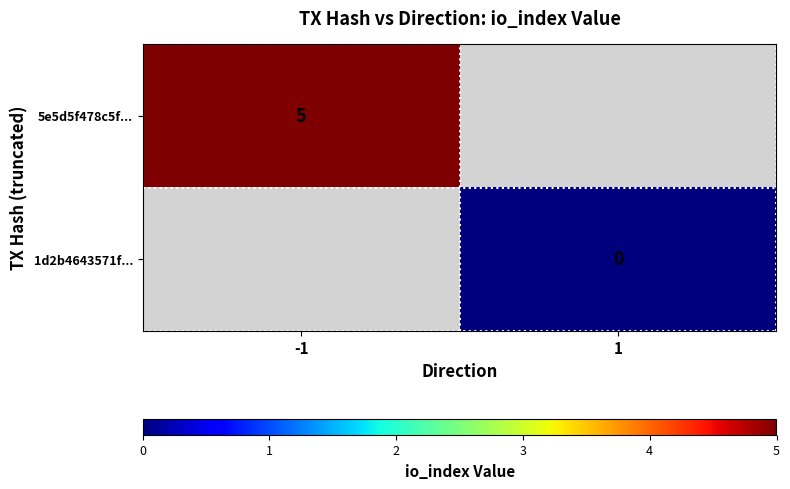

True or false: 5e5d5f478c5f... has a value of 3 at -1.

False